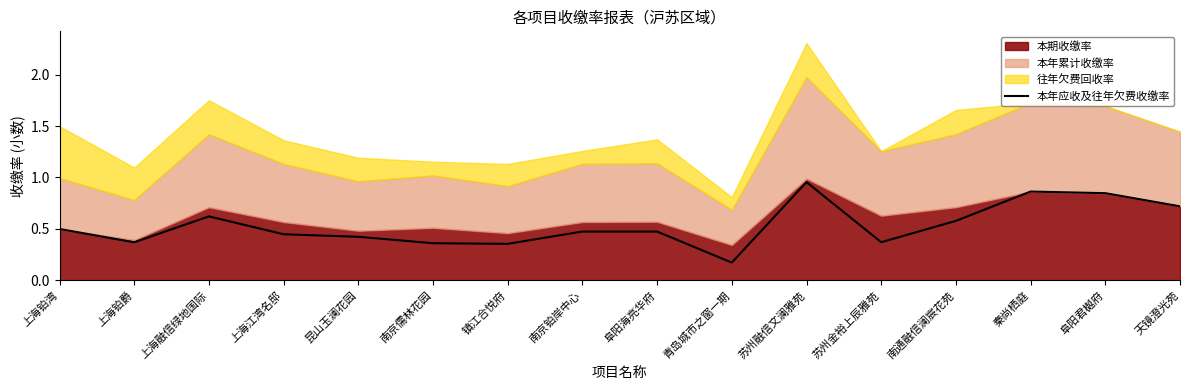

Which label corresponds to the smallest value in the chart?

青岛城市之窗一期